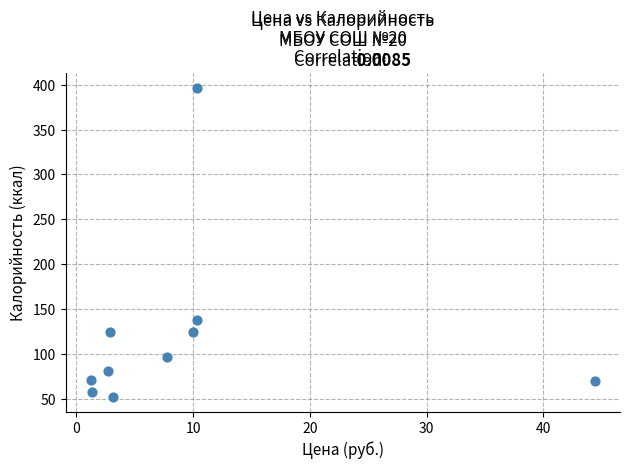

What is the average X value?

9.4